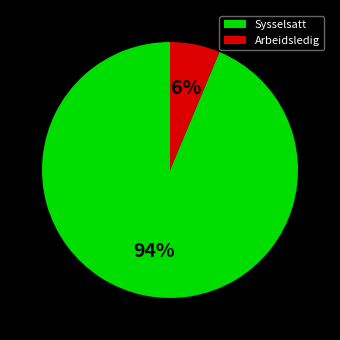

What is the smallest slice in the pie chart?

Arbeidsledig